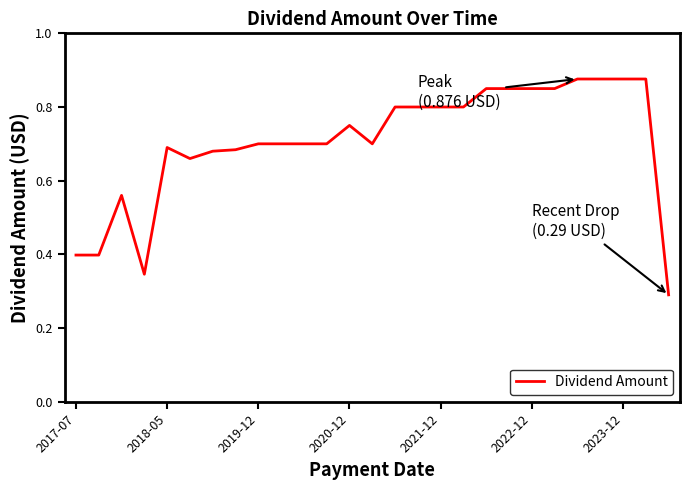

True or false: the data shows 0.3 at 2020-12.

False